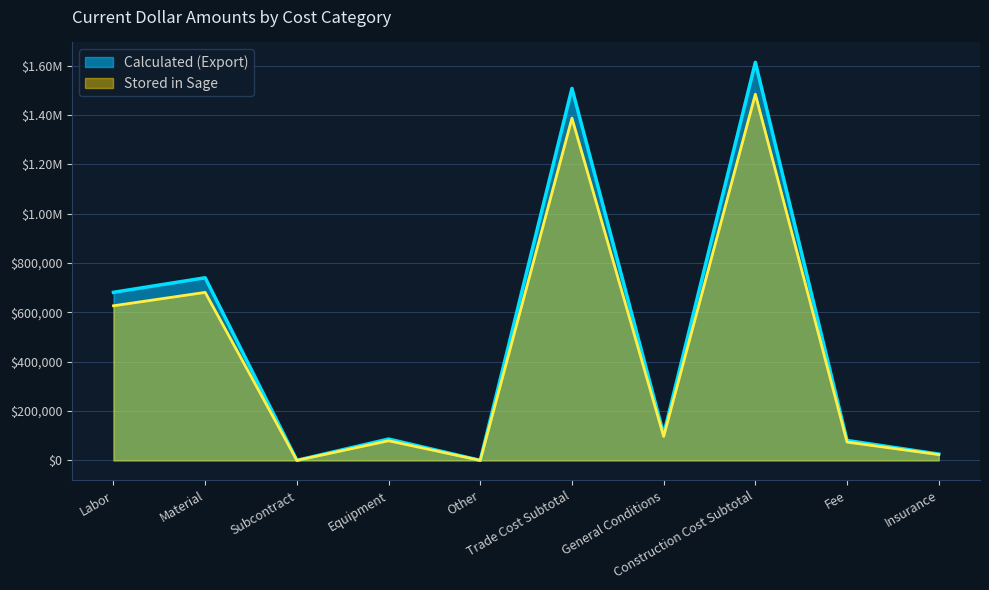

At which category does the chart reach its peak across all series?

Construction Cost Subtotal